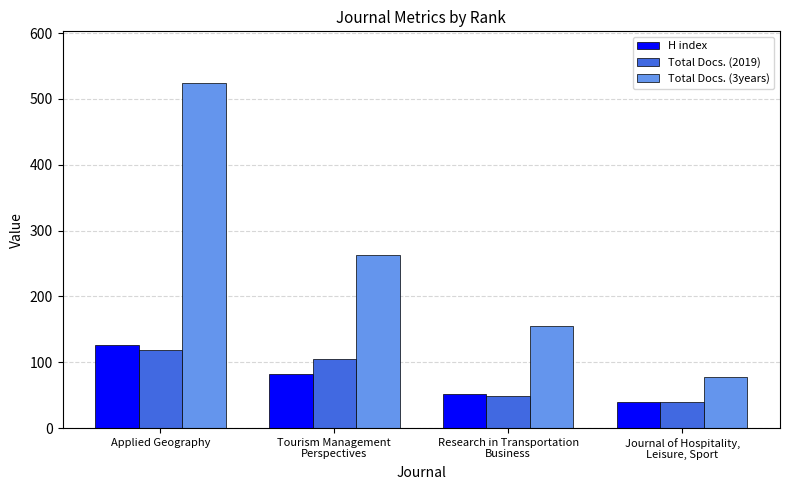

Does the chart contain any negative values?

No